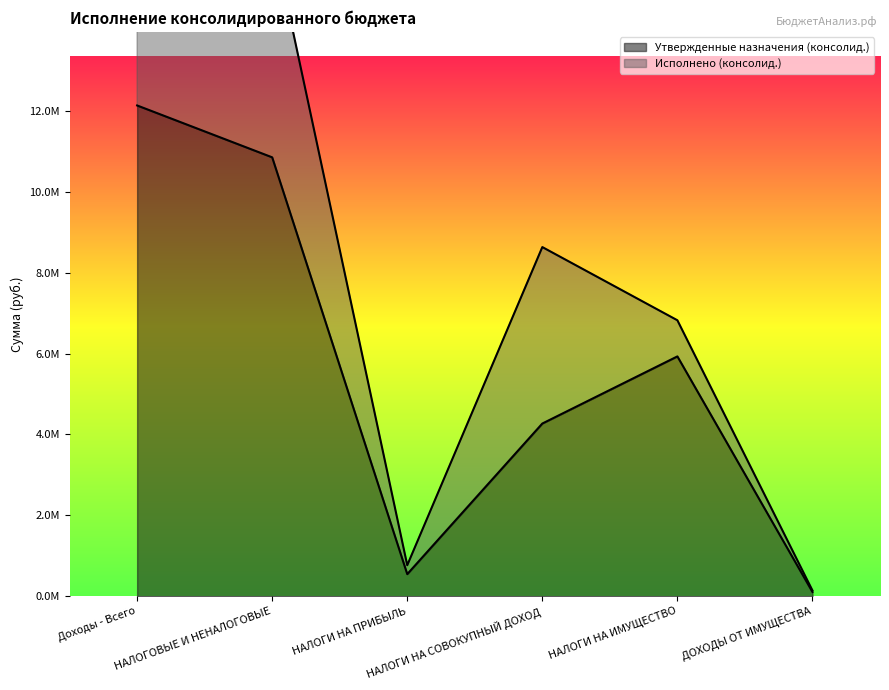

What is the ratio of the value at НАЛОГИ НА ПРИБЫЛЬ to the value at НАЛОГИ НА ИМУЩЕСТВО?

0.1